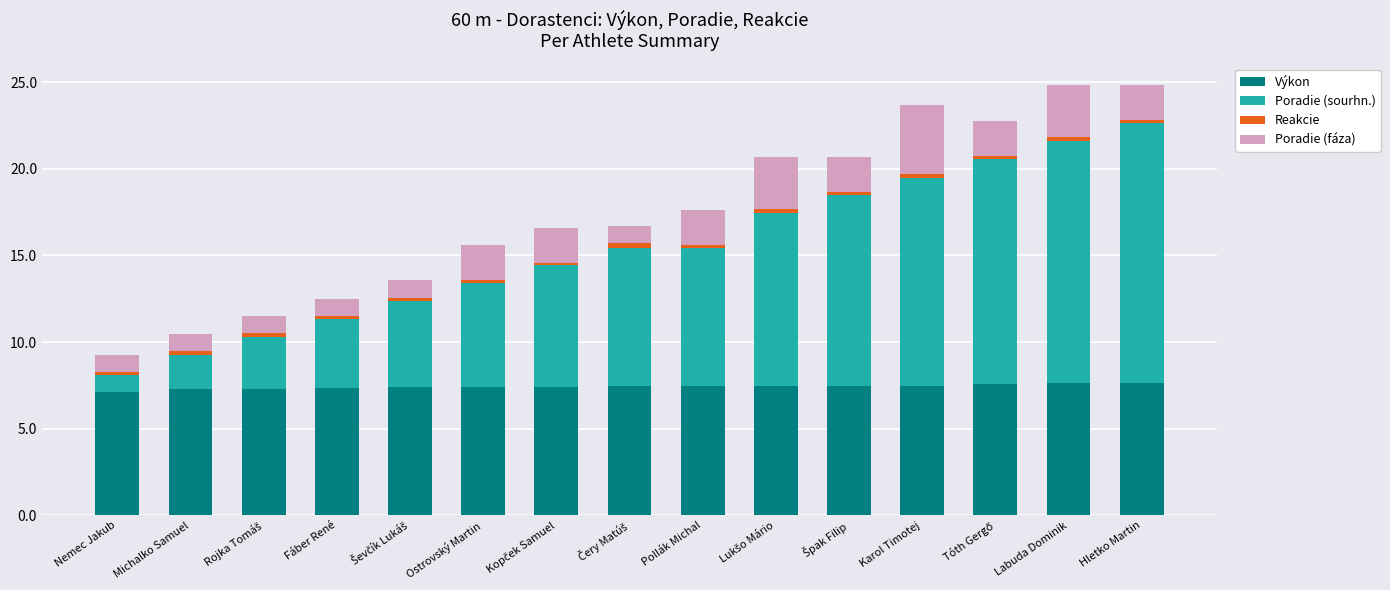

What is the minimum value for Výkon?

7.1